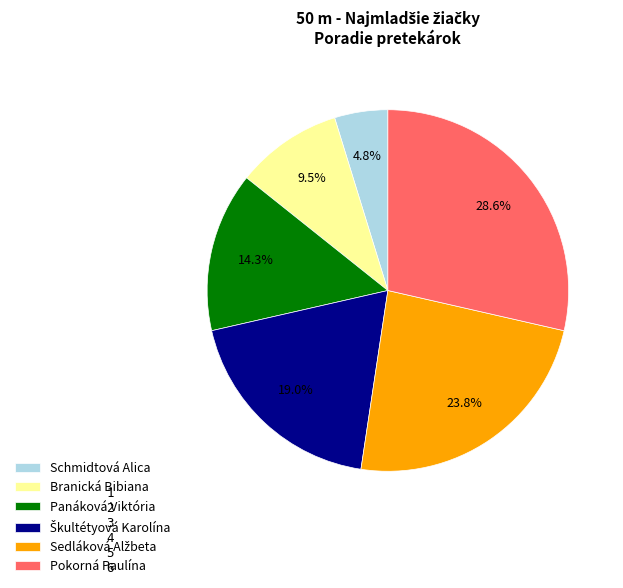

To the nearest percent, what portion does Panáková Viktória represent?

14%